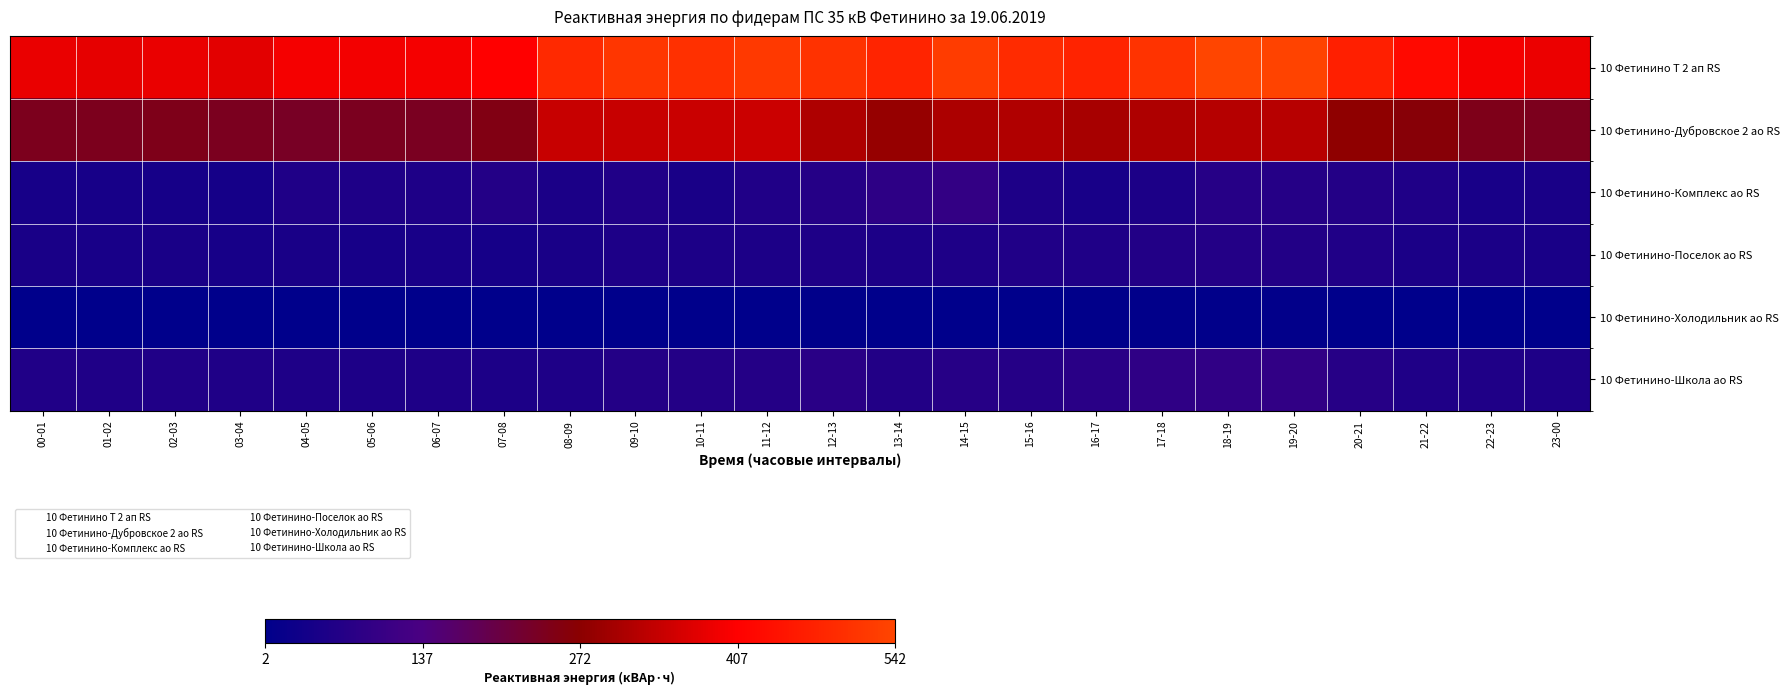

Rank the series by their maximum value, from lowest to highest.

10 Фетинино-Холодильник ао RS, 10 Фетинино-Поселок ао RS, 10 Фетинино-Школа ао RS, 10 Фетинино-Комплекс ао RS, 10 Фетинино-Дубровское 2 ао RS, 10 Фетинино Т 2 ап RS